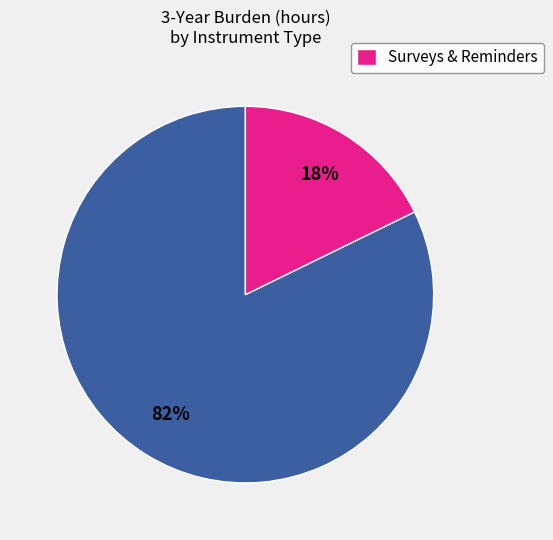

To the nearest percent, what is the difference between the largest and smallest slice percentages?

64%